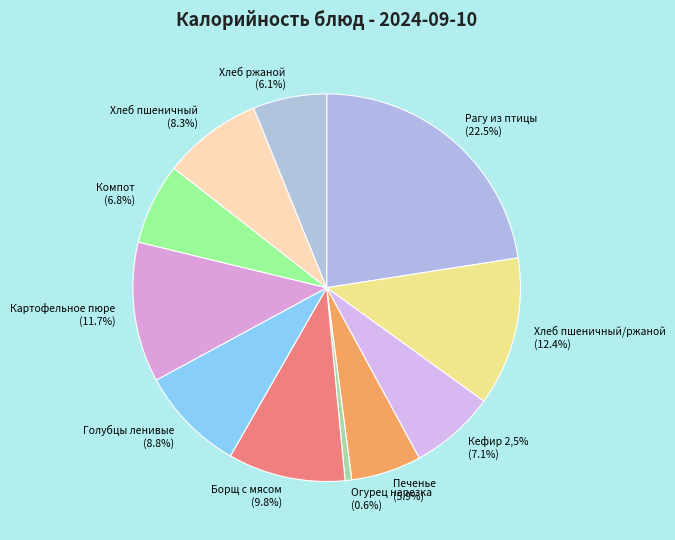

To the nearest percent, what is the difference between the largest and smallest slice percentages?

22%